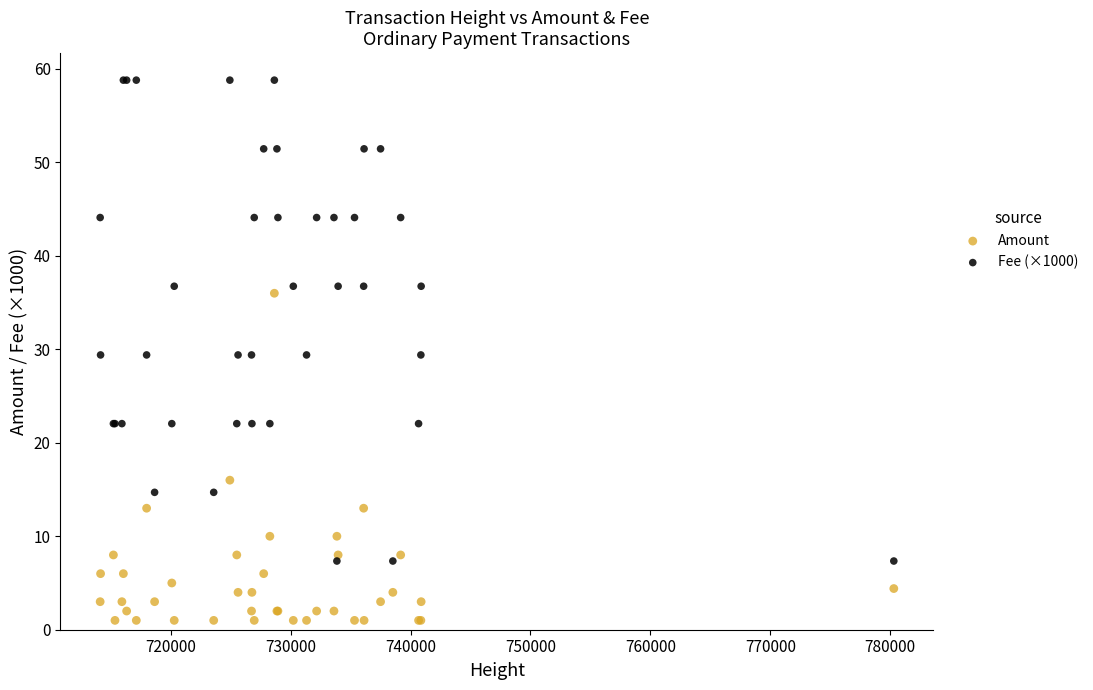

Which series contains the highest Y value?

Fee (×1000)